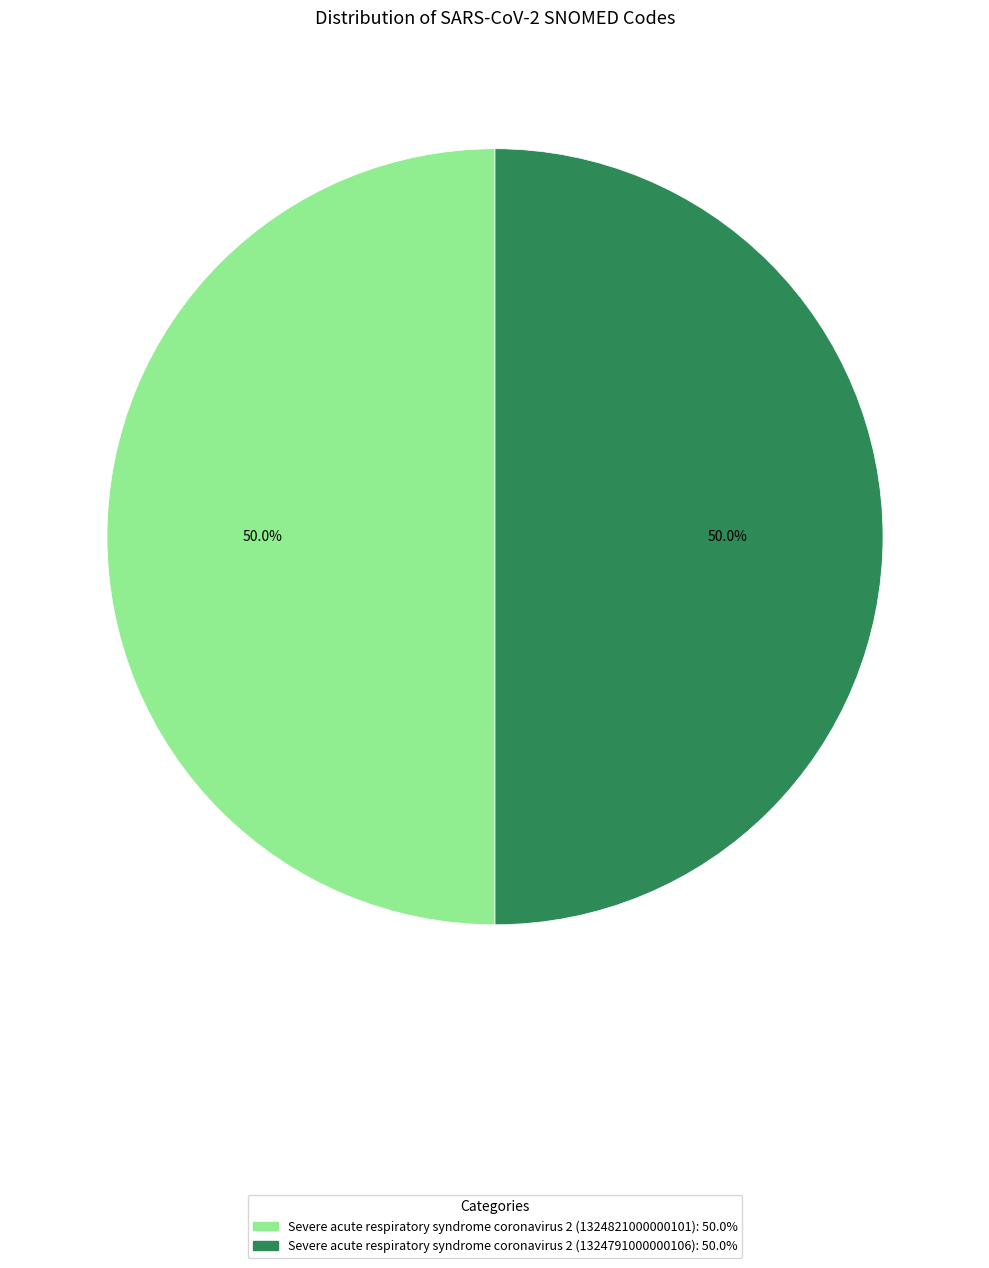

What percentage is the Severe acute respiratory syndrome coronavirus 2 (1324821000000101) slice, to the nearest percent?

50%